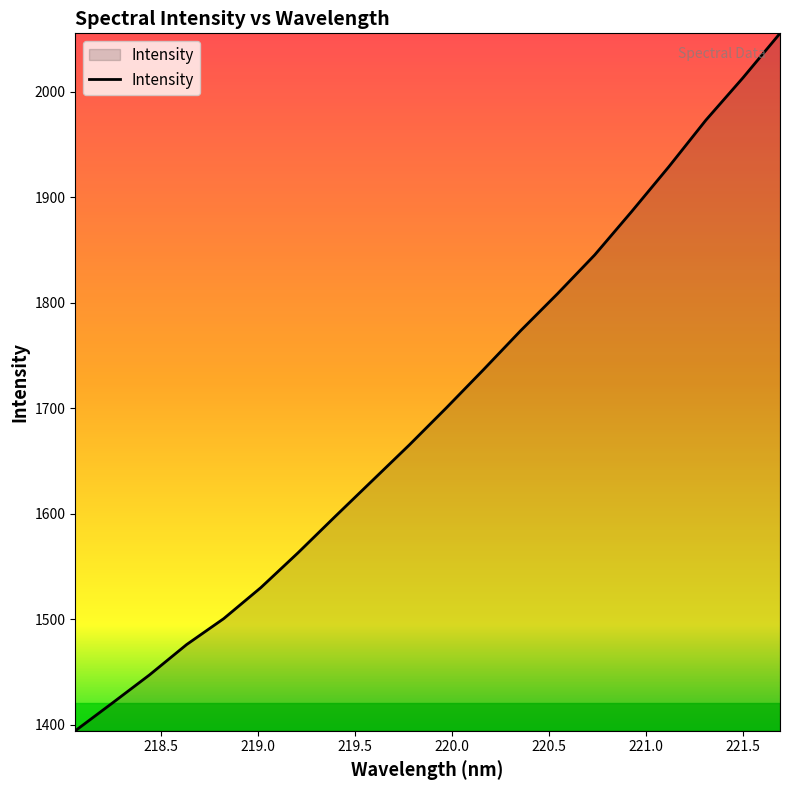

What is the sum of all values?

33949.2